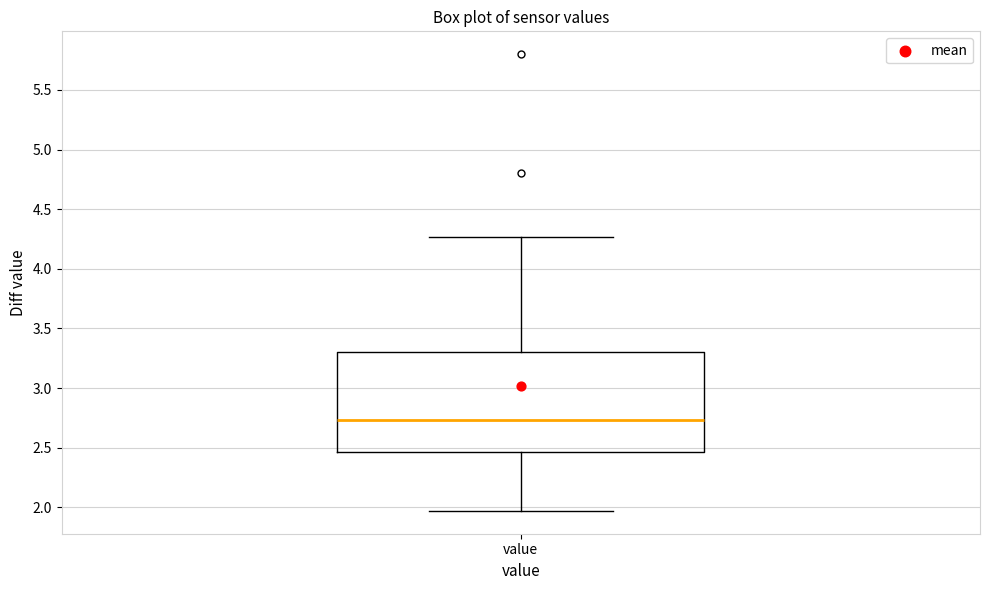

Read this box plot against the y-axis: the position of the median line, the range covered by the box, and the ends of both whiskers. The values are not printed on the chart, so give them approximately, as read against the axis.

median 2.75, box 2.45 to 3.30, whiskers 1.95 to 4.25